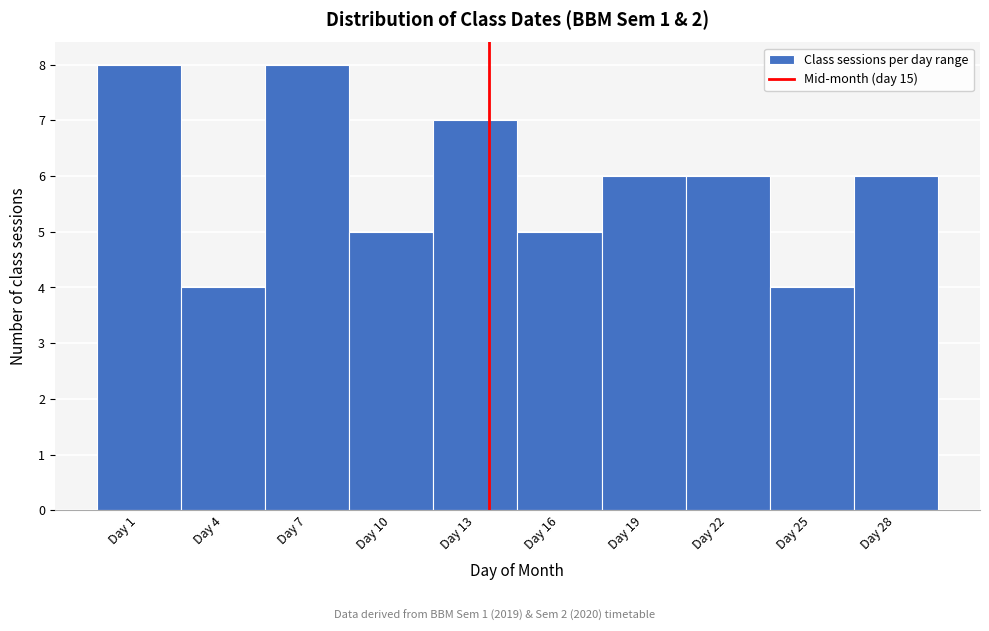

Reading left to right, list all the values displayed in this chart.

8	4	8	5	7	5	6	6	4	6